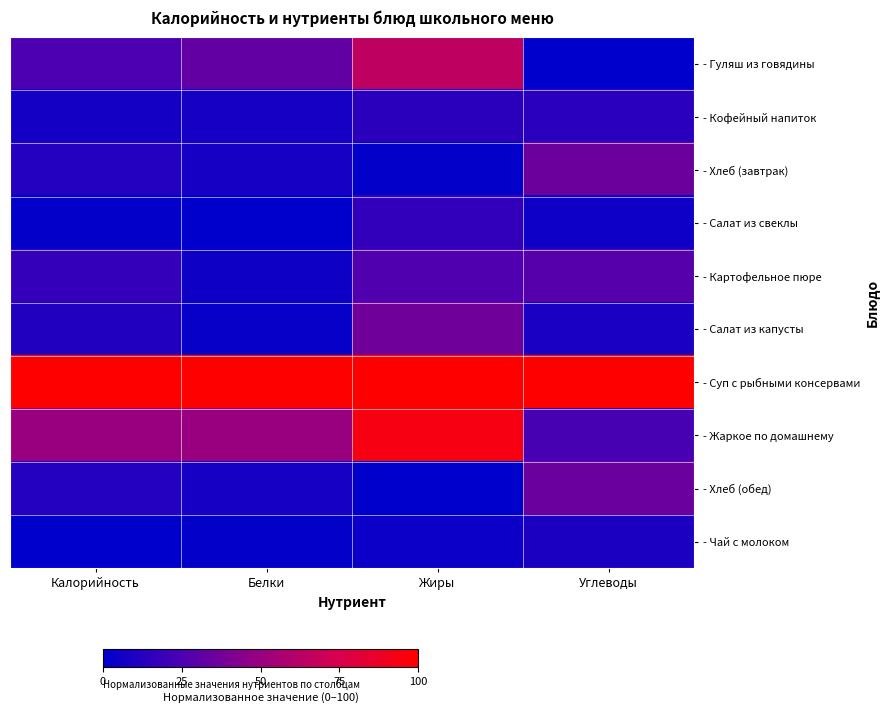

At Белки, list the series in order from largest to smallest.

- Суп с рыбными консервами, - Жаркое по домашнему, - Гуляш из говядины, - Хлеб (завтрак), - Хлеб (обед), - Кофейный напиток, - Картофельное пюре, - Салат из капусты, - Чай с молоком, - Салат из свеклы